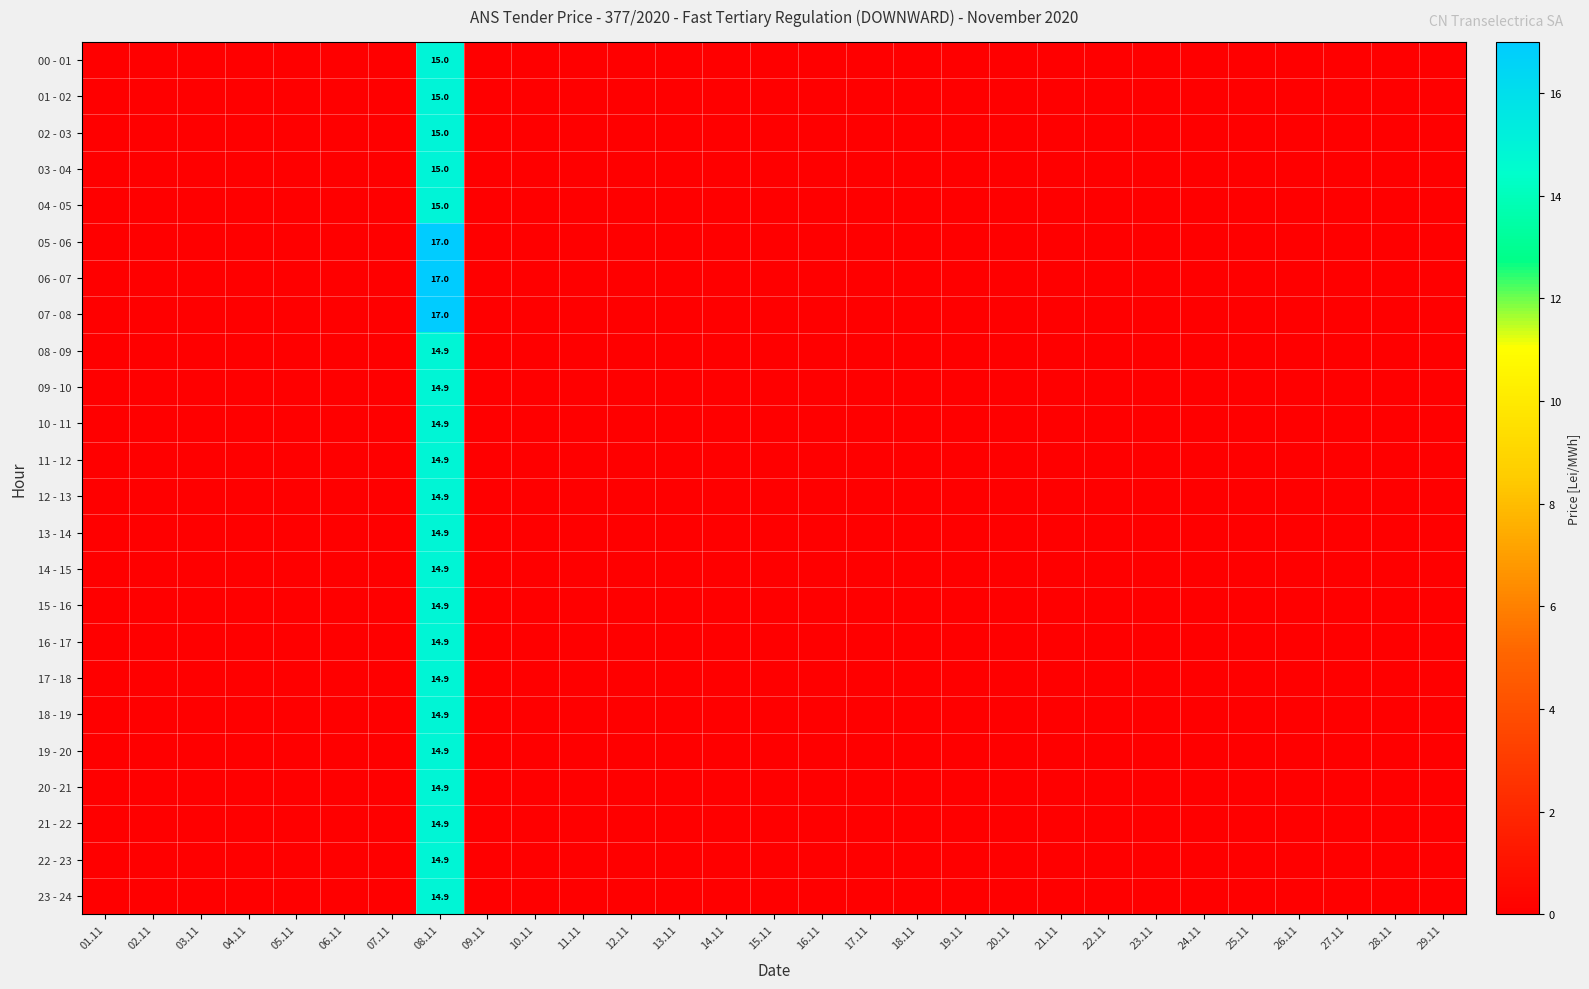

How many values in the 04 - 05 series exceed 0?

1